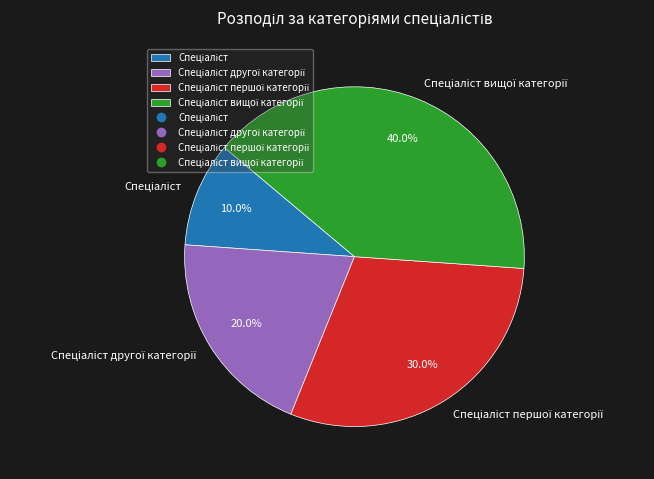

Do Спеціаліст першої категорії and Спеціаліст together represent more than half of the pie?

No